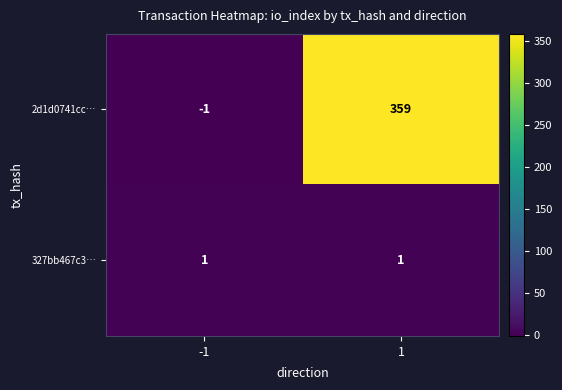

Reading left to right, what are all the values shown in this chart?

2d1d0741cc…: -1	359
327bb467c3…: 1	1